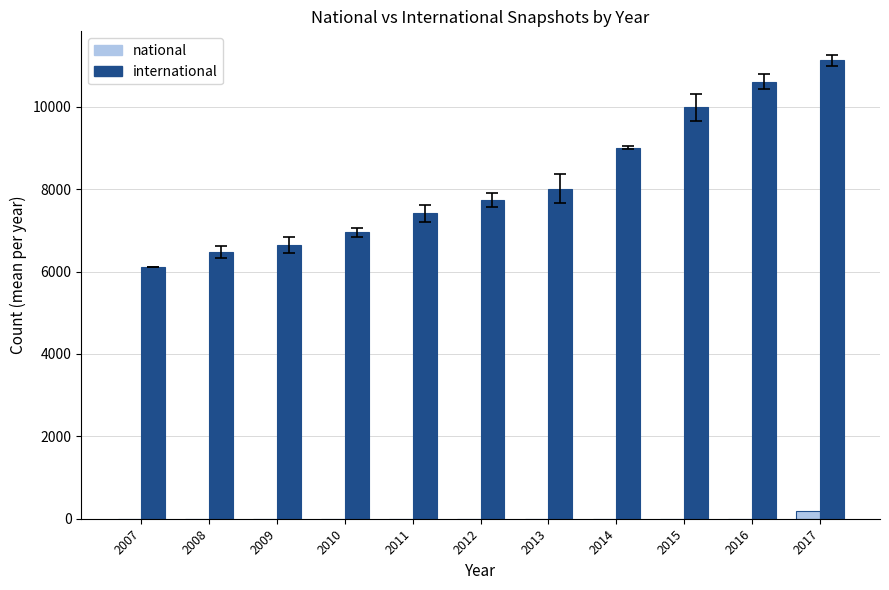

Which series changed the most between 2010 and 2011?

international